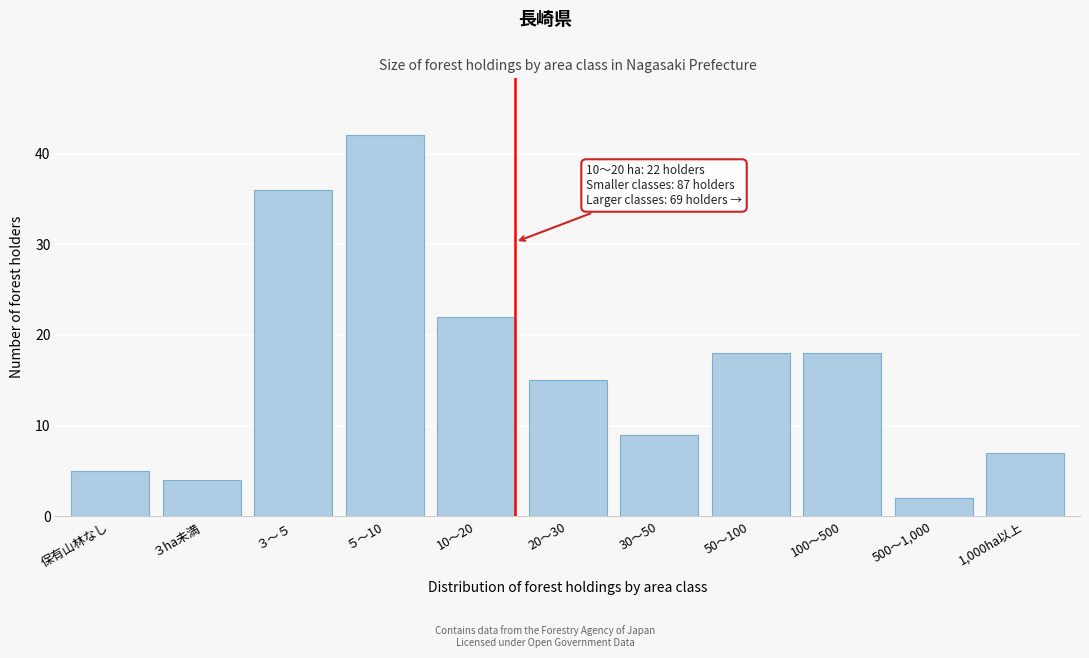

Reading left to right, extract all data points from this chart.

保有山林なし=5	３ha未満=4	３～５=36	５～10=42	10～20=22	20～30=15	30～50=9	50～100=18	100～500=18	500～1,000=2	1,000ha以上=7